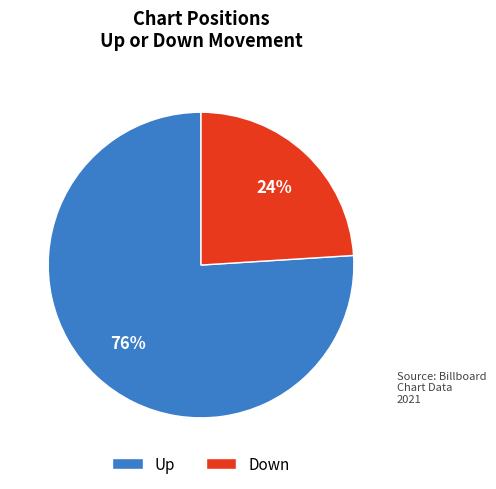

What percentage is the Down slice, to the nearest percent?

24%